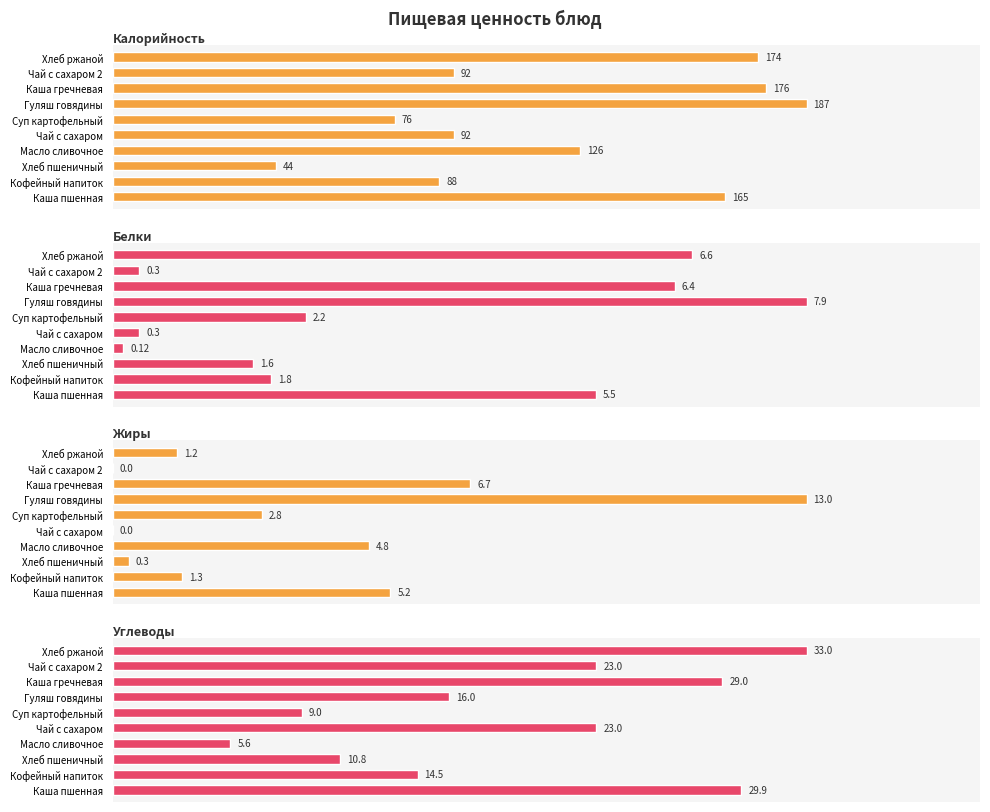

What is the highest value of the Жиры series?

13.0